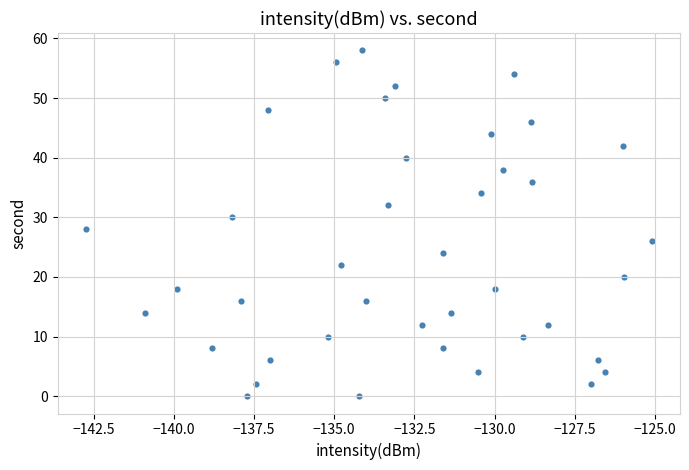

What is the range of Y values (max minus min)?

58